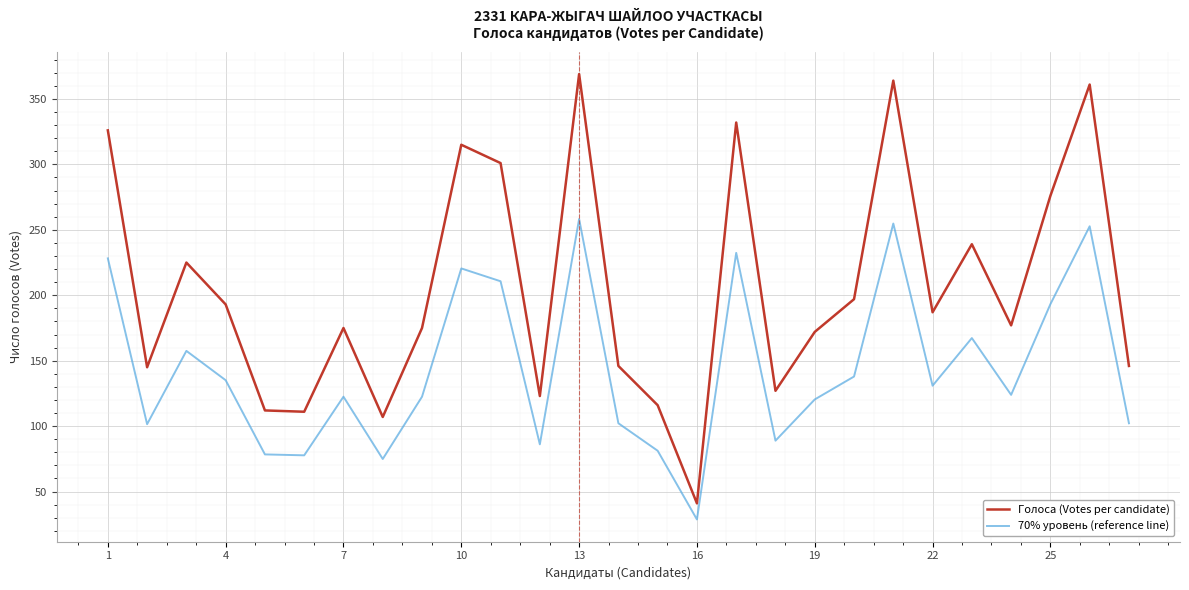

Which series has the largest range (max minus min)?

Голоса (Votes per candidate)